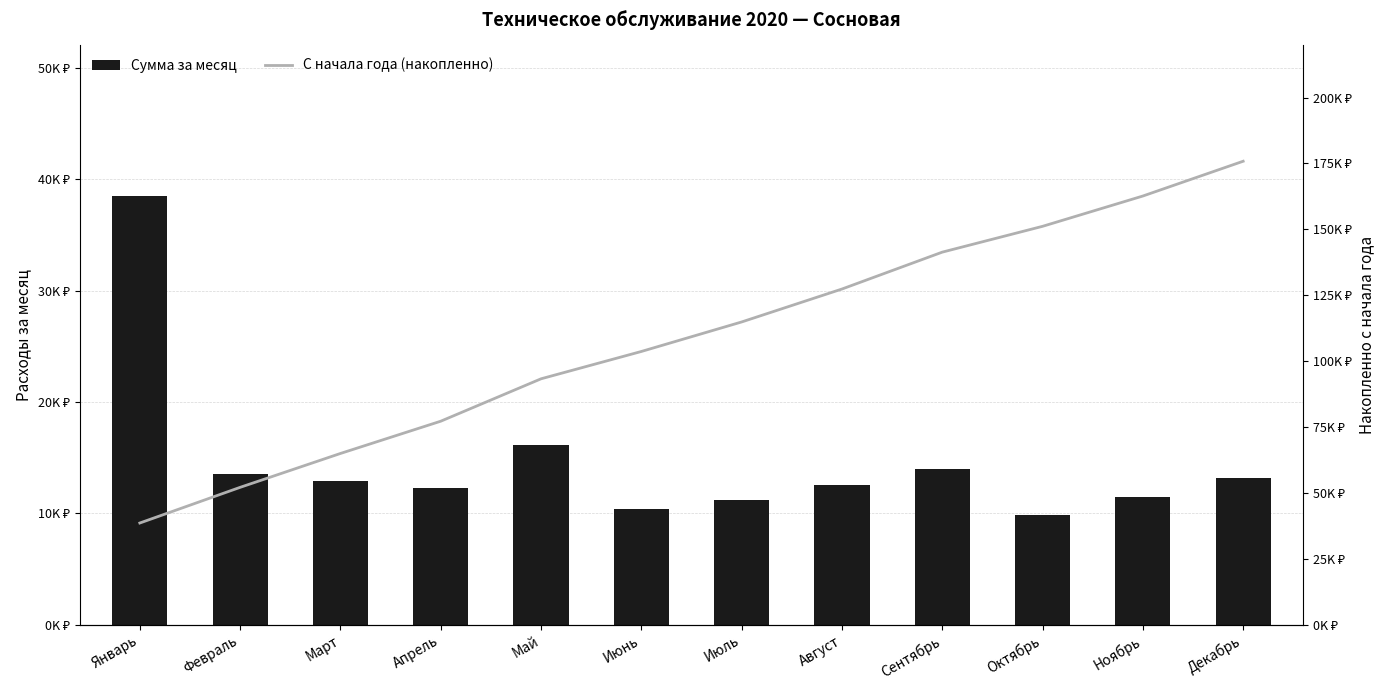

Are the bars horizontal?

No